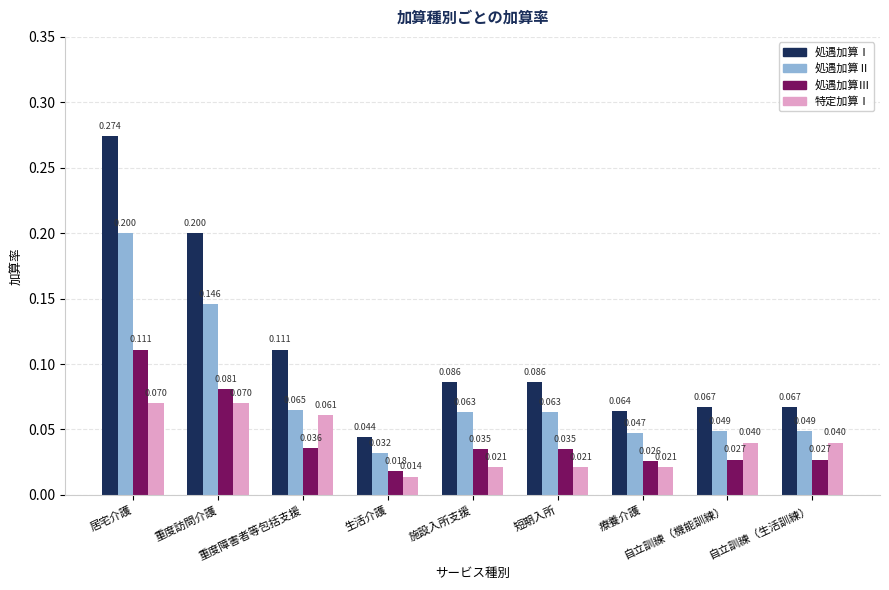

At which label does 処遇加算Ⅲ reach its minimum?

生活介護